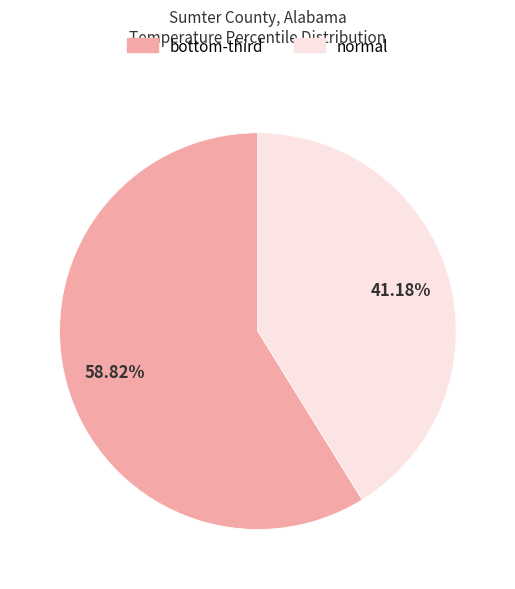

Count the number of slices in the pie.

2